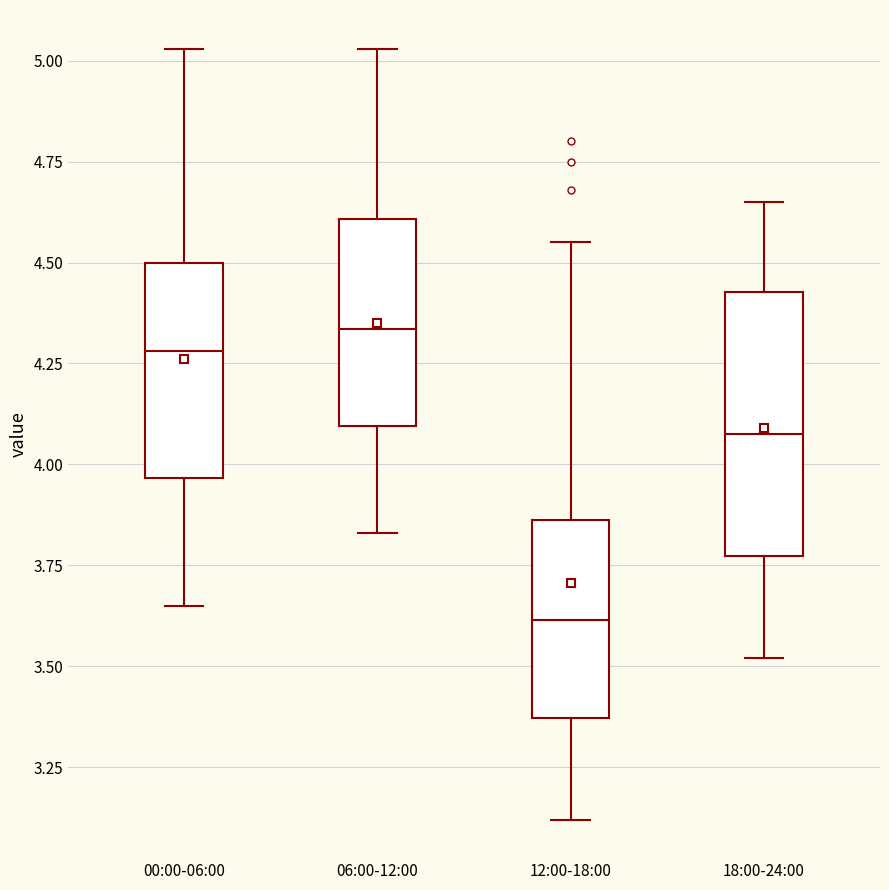

Reading left to right, transcribe this box plot: for each box, give where its median line is, the range the box spans, and where its two whiskers end, as read against the y-axis. The values are not printed on the chart, so give them approximately, as read against the axis.

00:00-06:00: median 4.30, box 3.95 to 4.50, whiskers 3.65 to 5.05
06:00-12:00: median 4.35, box 4.10 to 4.60, whiskers 3.85 to 5.05
12:00-18:00: median 3.60, box 3.35 to 3.85, whiskers 3.10 to 4.55
18:00-24:00: median 4.10, box 3.75 to 4.45, whiskers 3.50 to 4.65